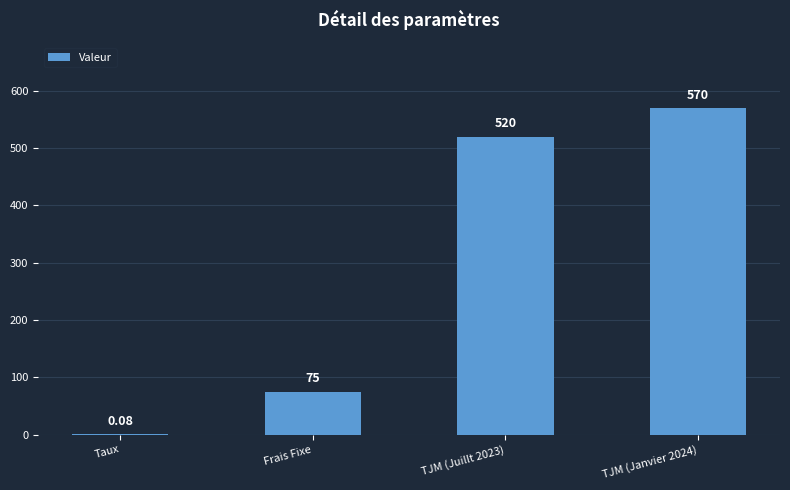

What is the greatest value displayed?

570.0